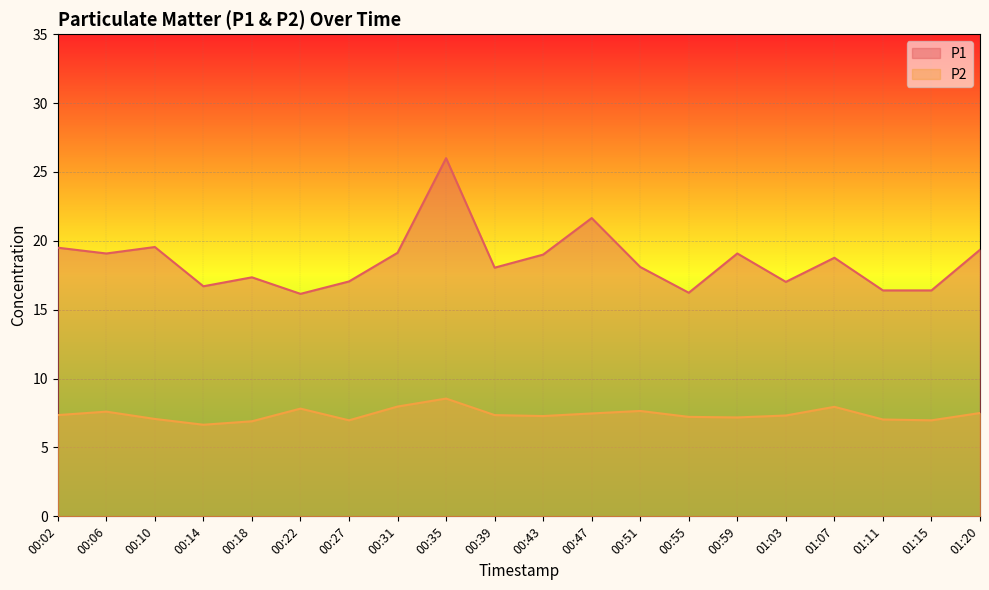

What is the label of the 15th point from the right?

00:22